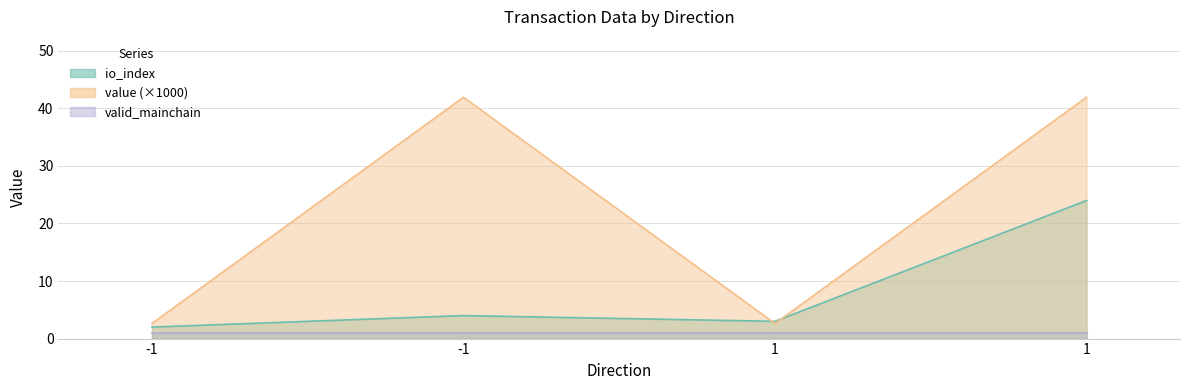

At which label does io_index first exceed 4?

1